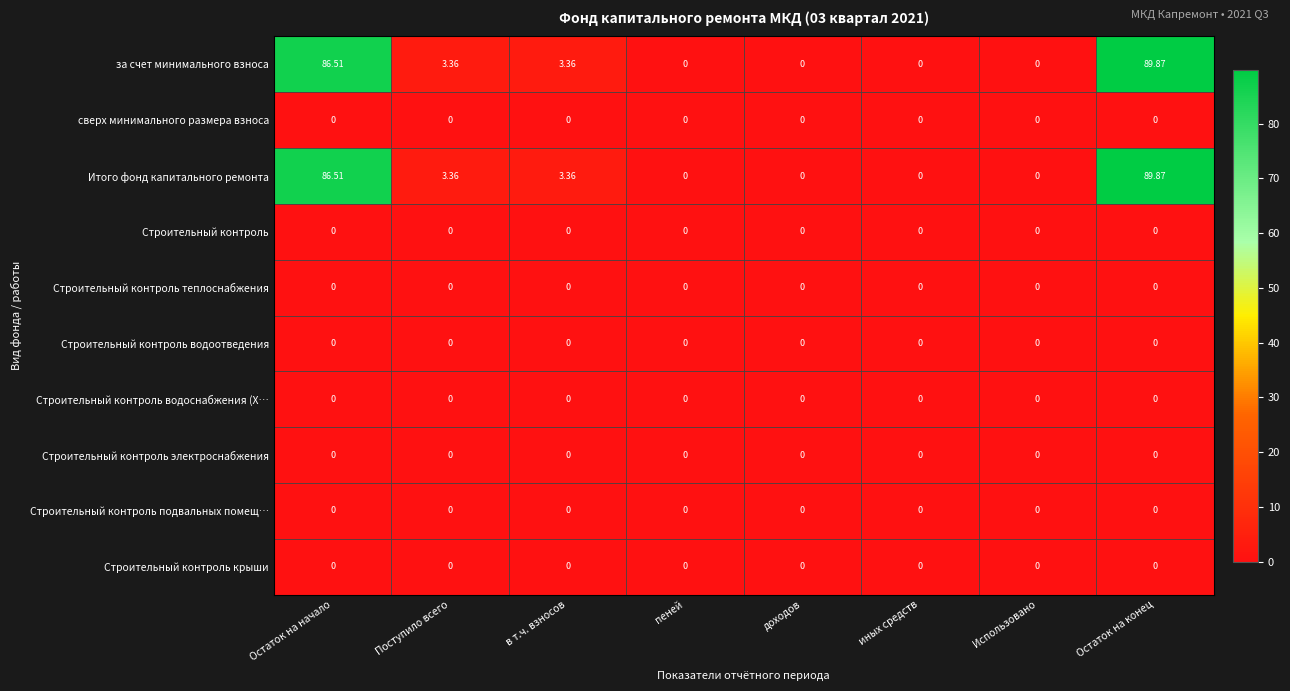

At which category is the sum across all series the highest?

Остаток на конец